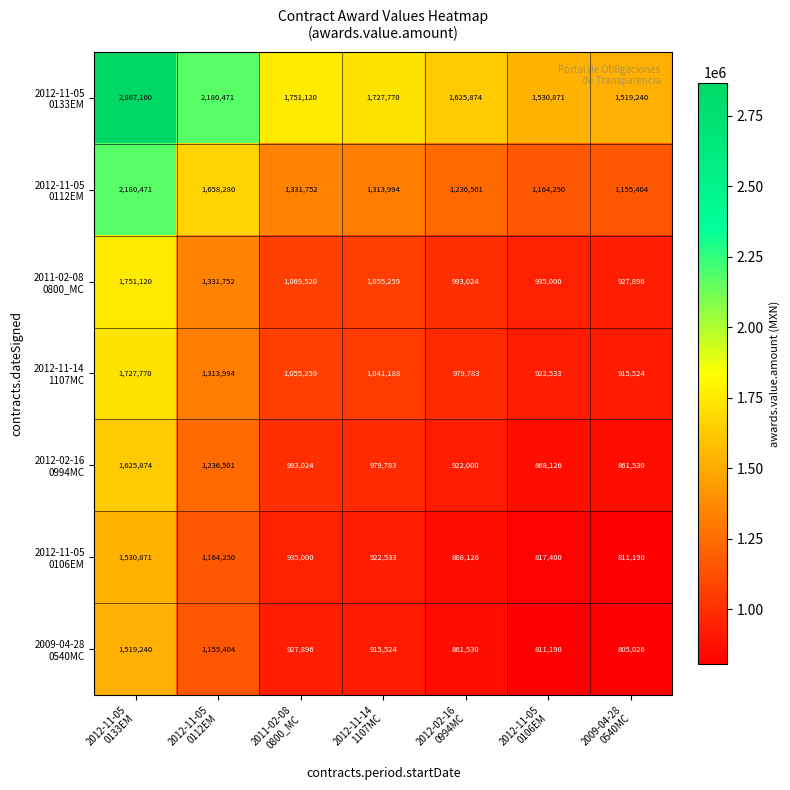

What is the maximum value shown in the chart?

2867100